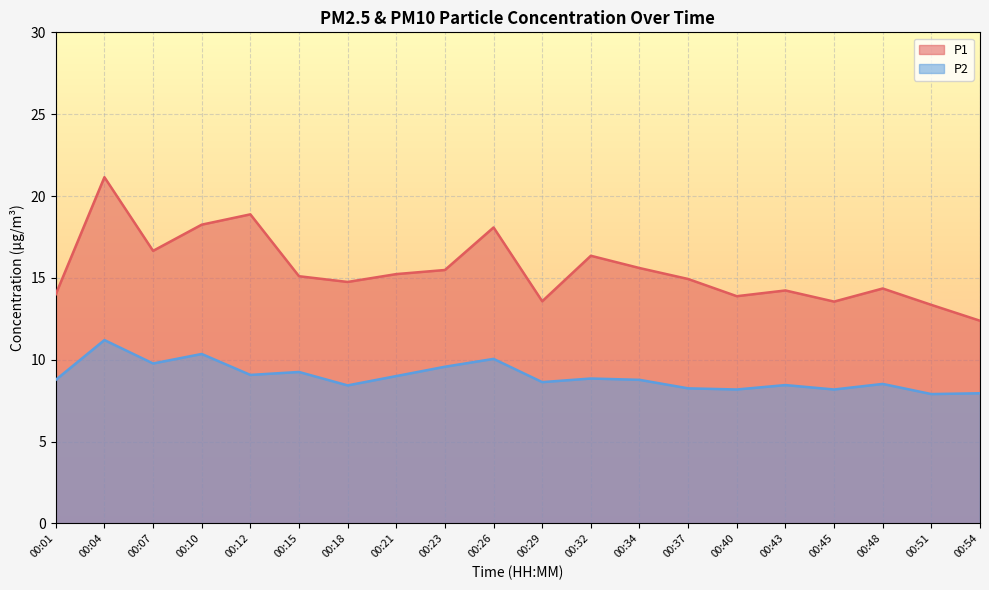

At which label does P1 first exceed 15?

00:04